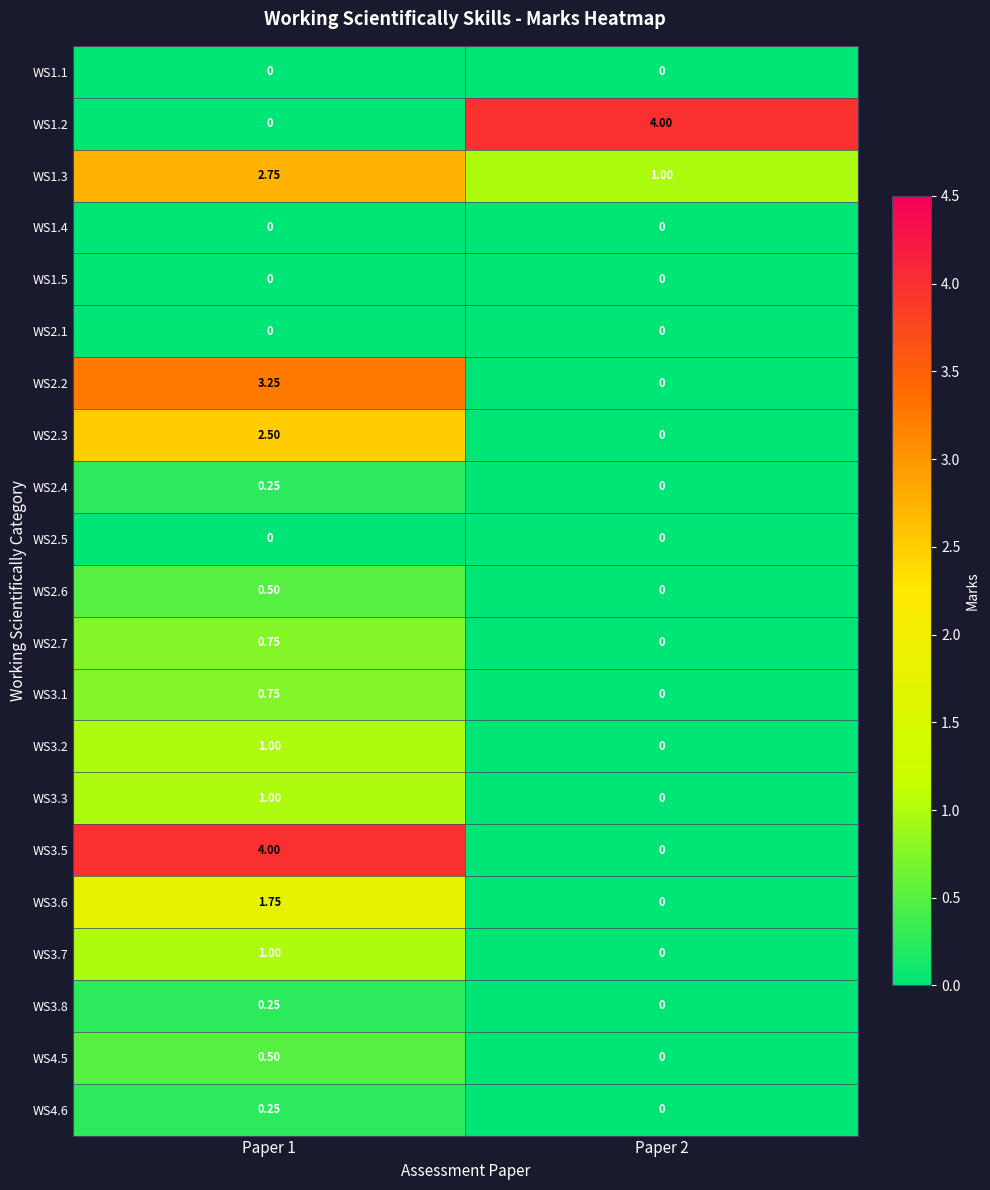

Is the value of WS2.7 at Paper 2 greater than the value of WS3.6 at Paper 1?

No